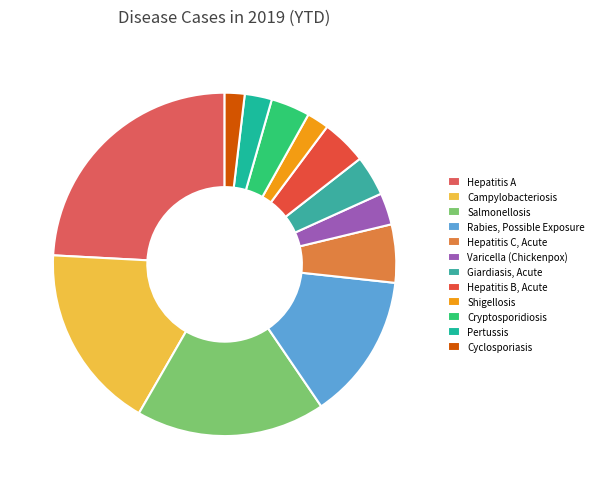

How many segments does this pie chart have?

12